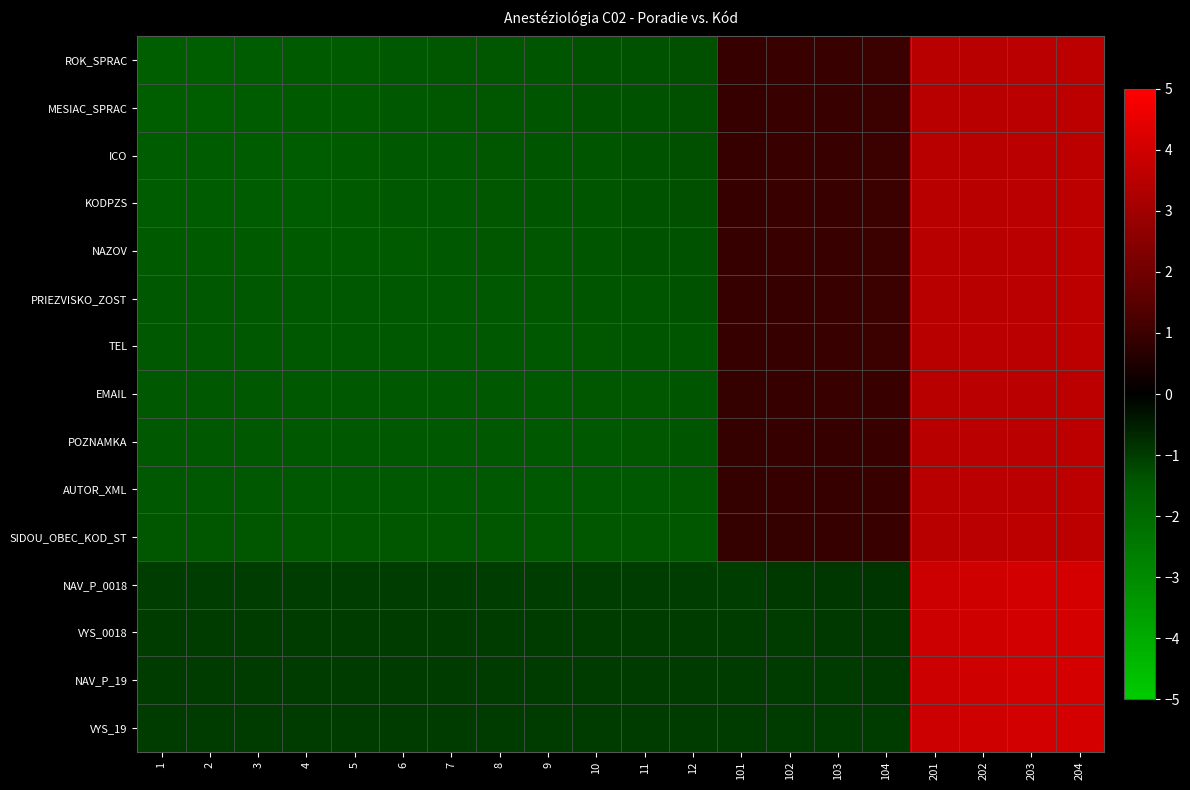

Count the number of data series in this chart.

15